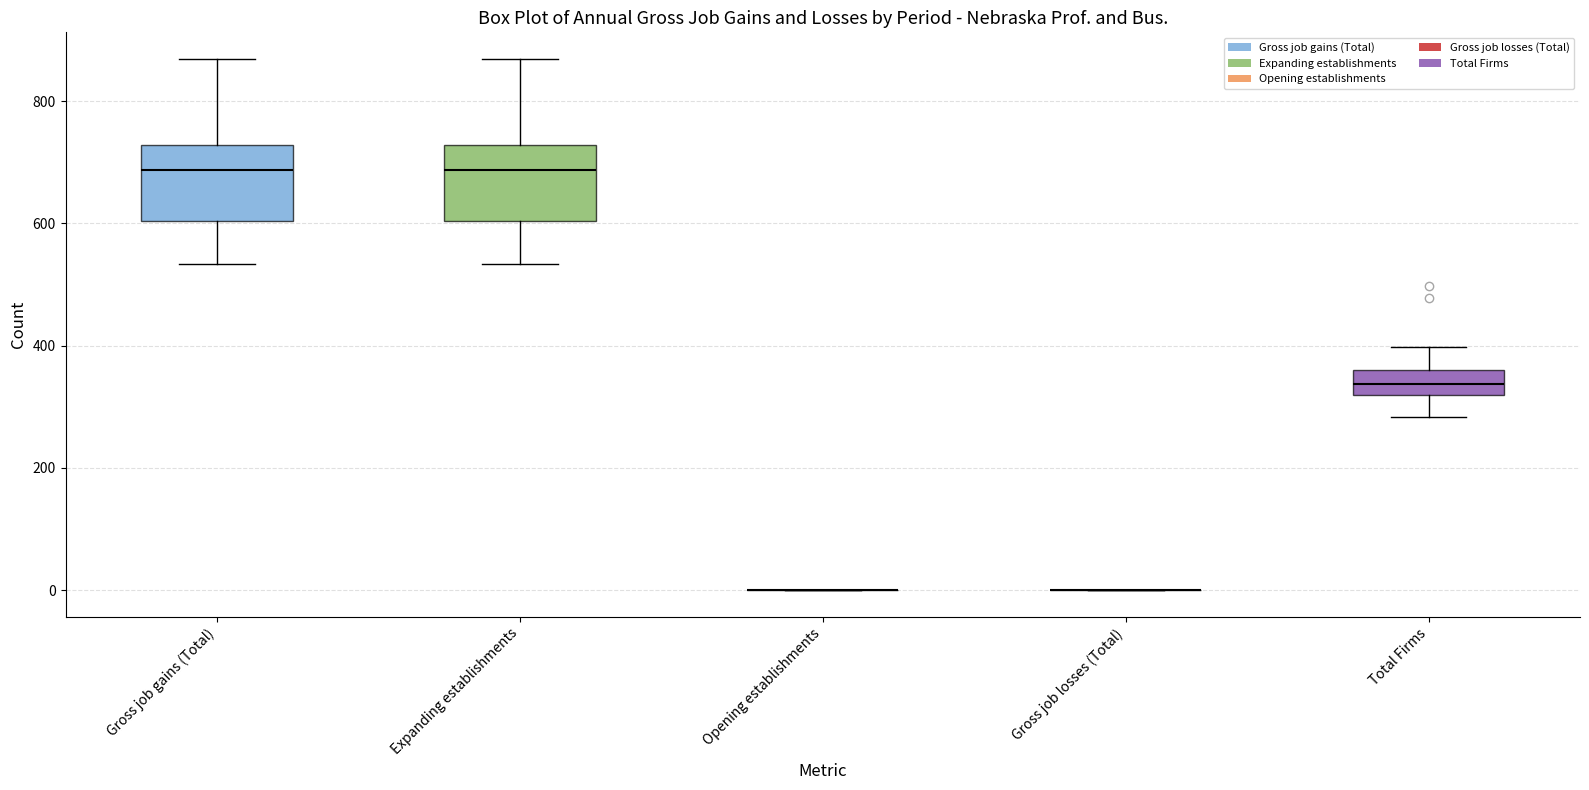

Reading left to right, read every box against the y-axis: the position of its median line, the range the box covers, and the ends of its whiskers. The values are not printed on the chart, so give them approximately, as read against the axis.

Gross job gains (Total): median 680, box 600 to 720, whiskers 540 to 860
Expanding establishments: median 680, box 600 to 720, whiskers 540 to 860
Opening establishments: box collapsed to a line at 0, whiskers 0 to 0
Gross job losses (Total): box collapsed to a line at 0, whiskers 0 to 0
Total Firms: median 340, box 320 to 360, whiskers 280 to 400